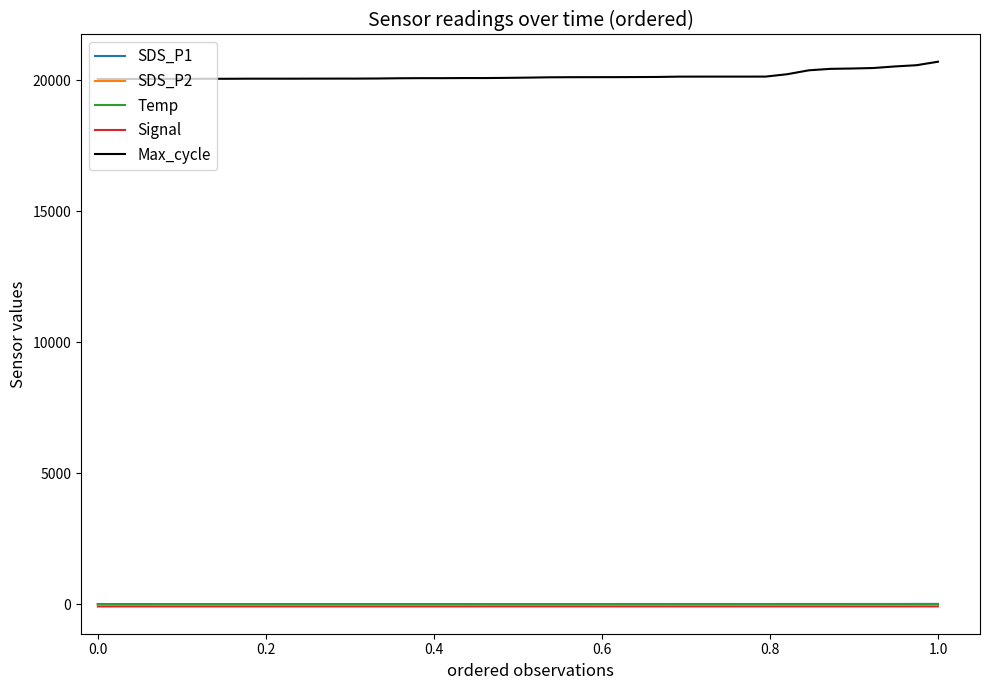

Which series has the largest total across all categories?

Max_cycle